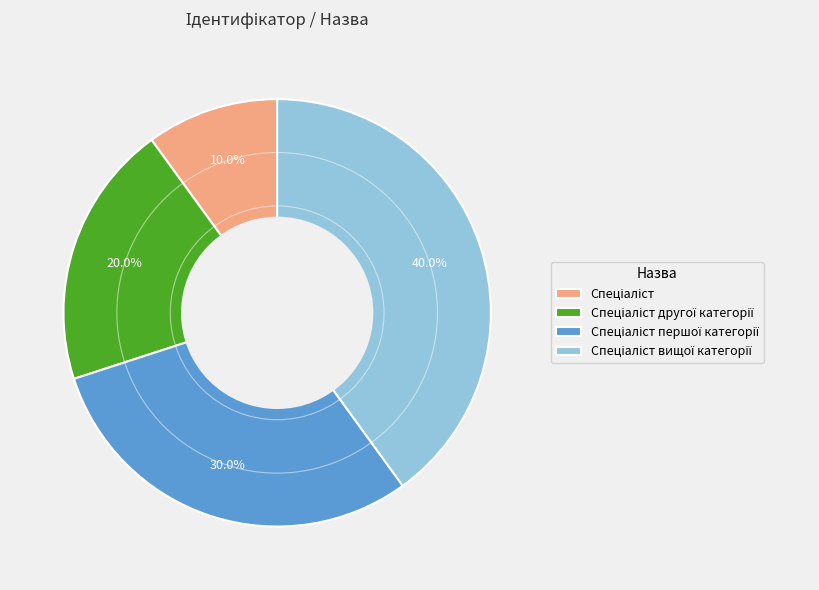

Does any single category account for the majority?

No